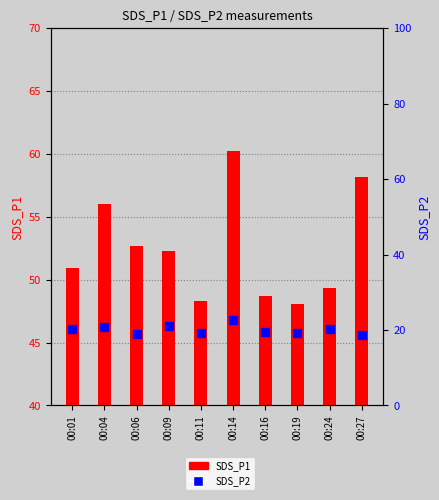

What are all the series names shown in the legend?

SDS_P1, SDS_P2